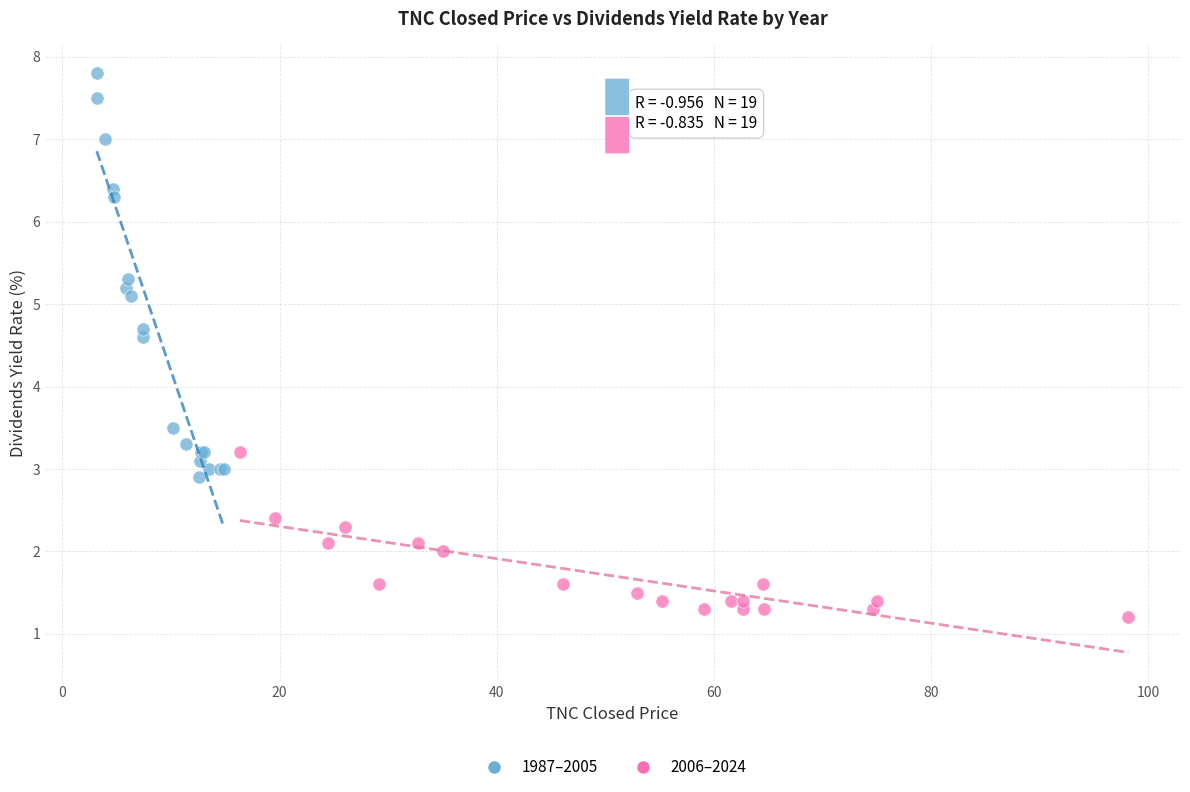

Which series reaches the maximum Y coordinate?

1987–2005